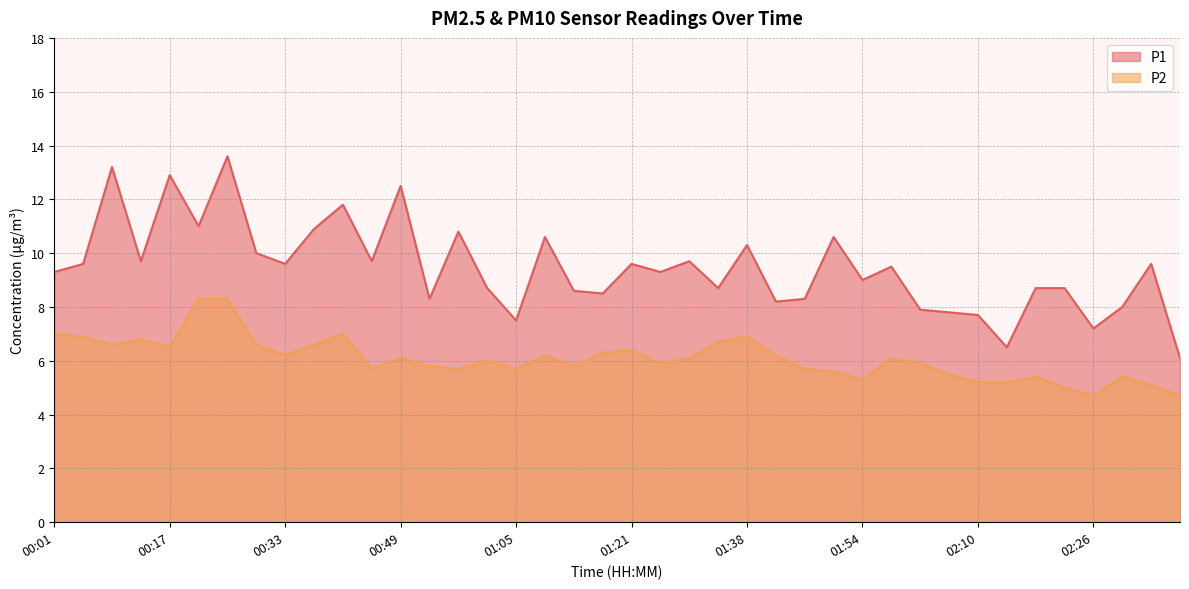

What is the difference between the maximum and minimum values in the P1 series?

7.5